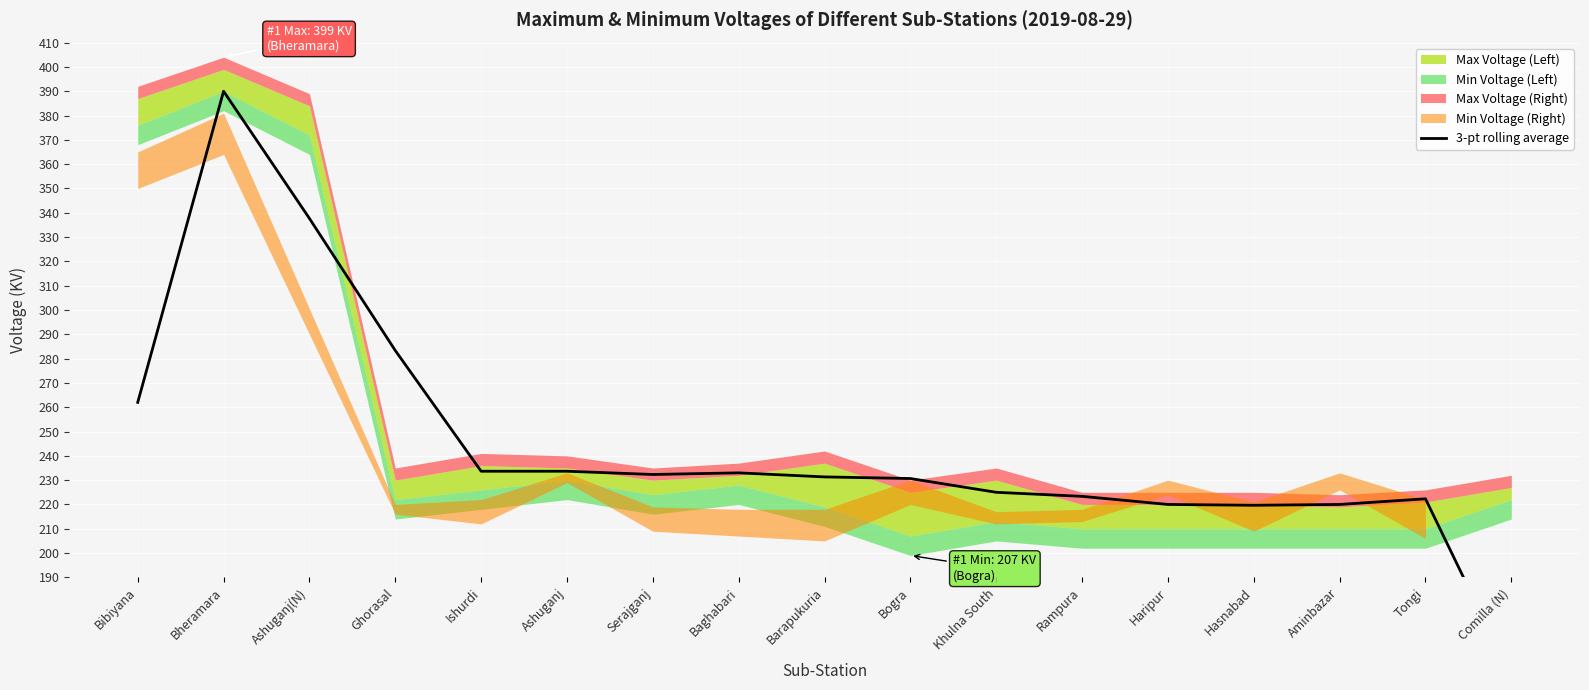

Where does the data first go above 231?

Bibiyana